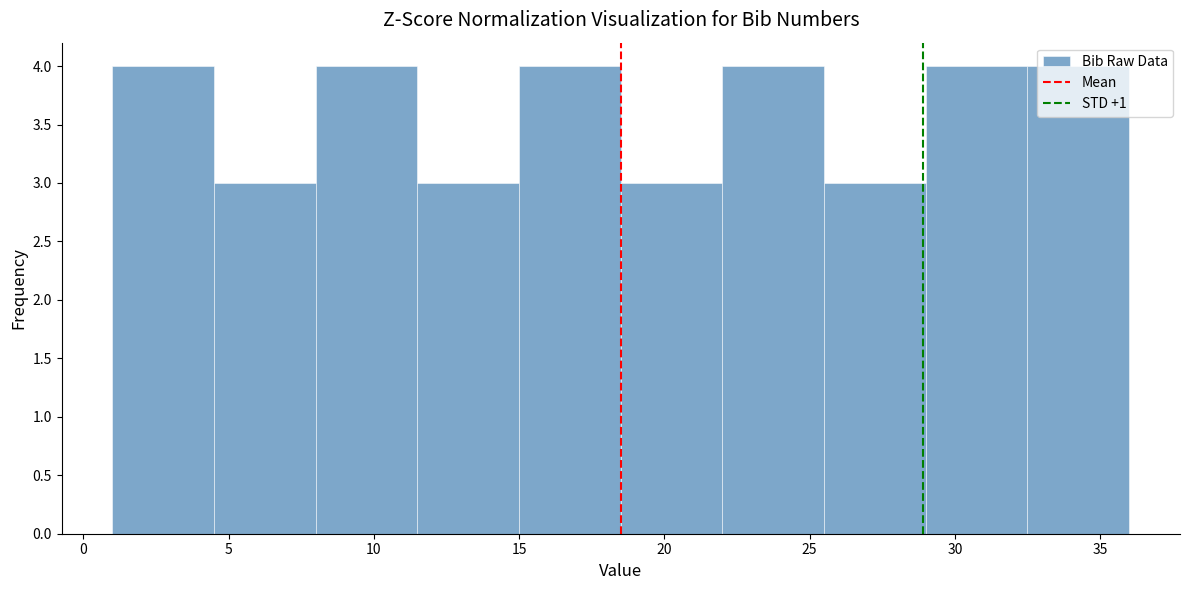

How tall is the bar that spans 4.5 to 8.0 on the x-axis? The values are not printed on the chart, so give them approximately, as read against the axis.

3